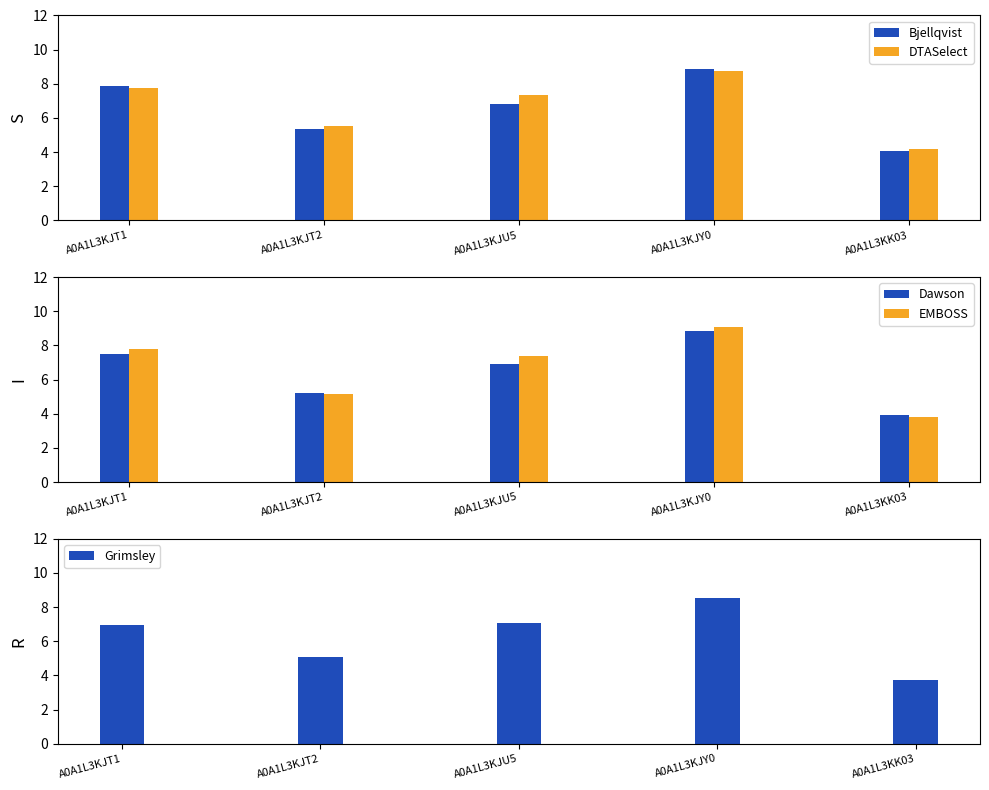

How many categories are shown in the chart?

5